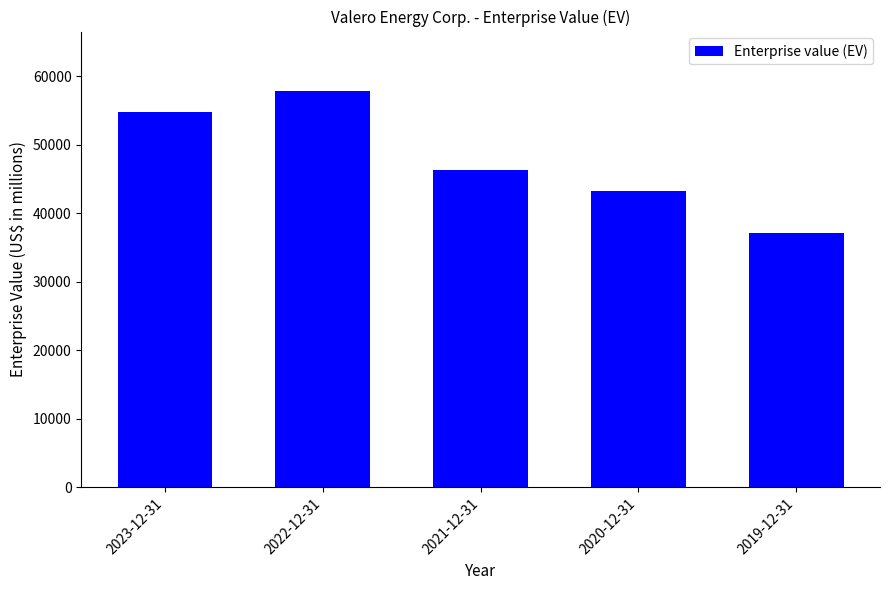

True or false: the data shows 43178 at 2020-12-31.

True